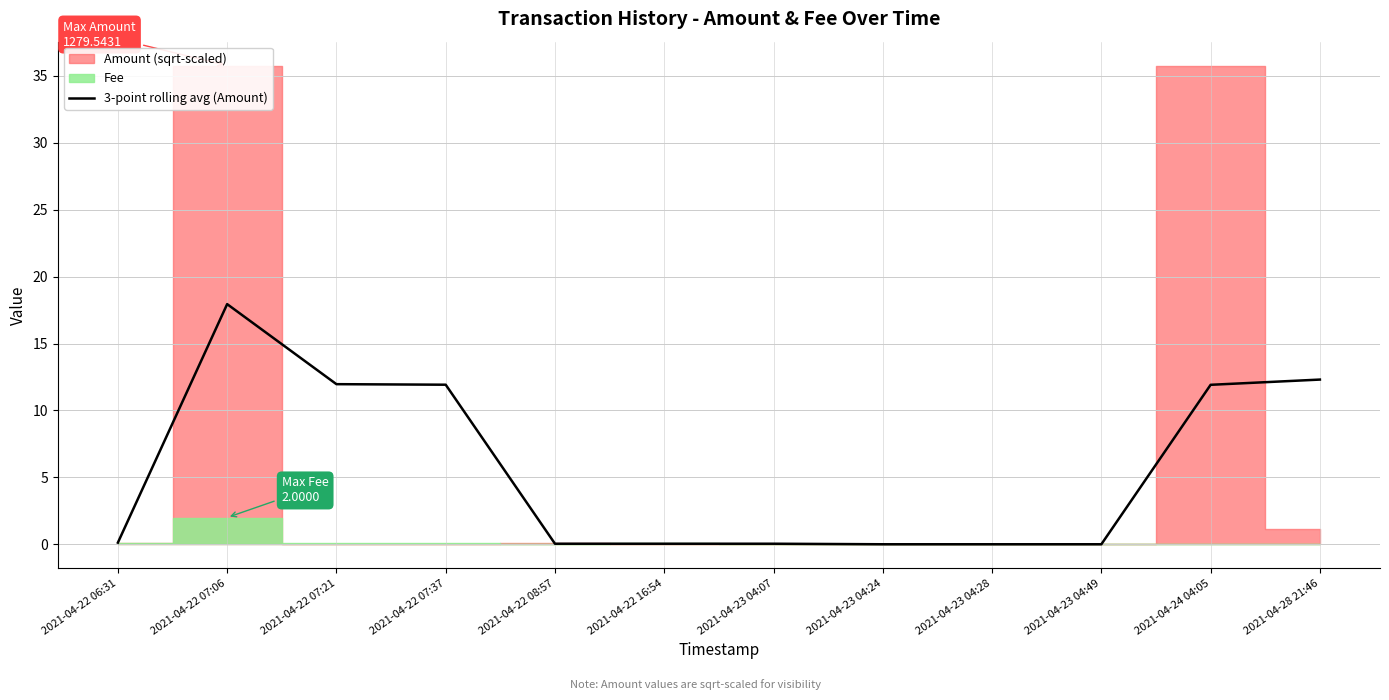

How many points are higher than both their immediate neighbors (excluding endpoints)?

1